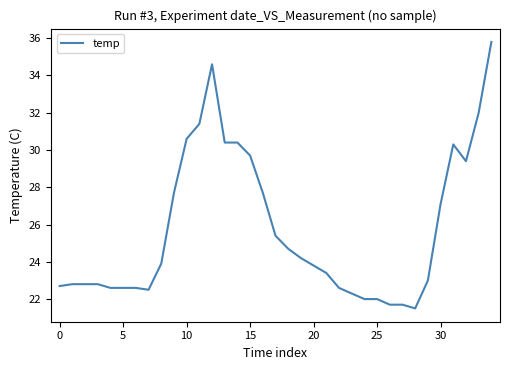

What is the smallest value displayed?

21.5